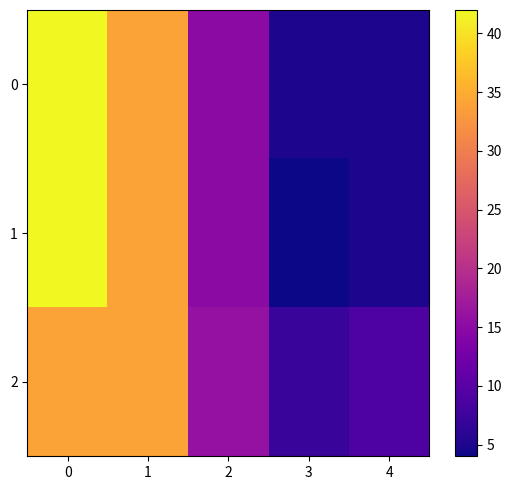

At how many categories does at least one series exceed 14?

3